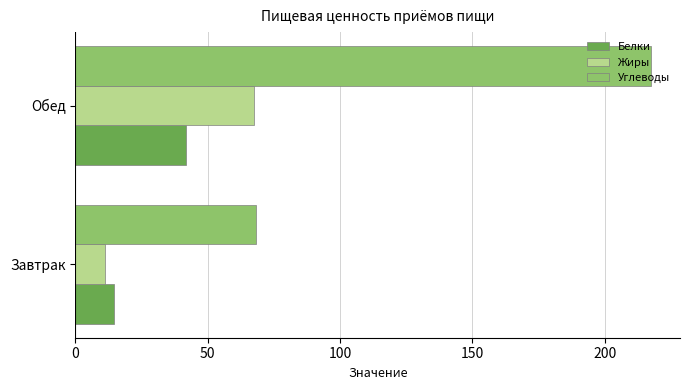

What is the average value of the Белки series?

28.2